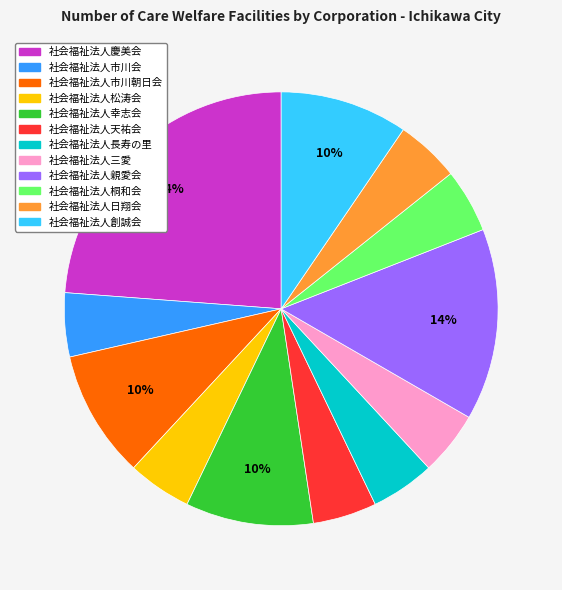

Is there any slice that represents more than half of the pie?

No